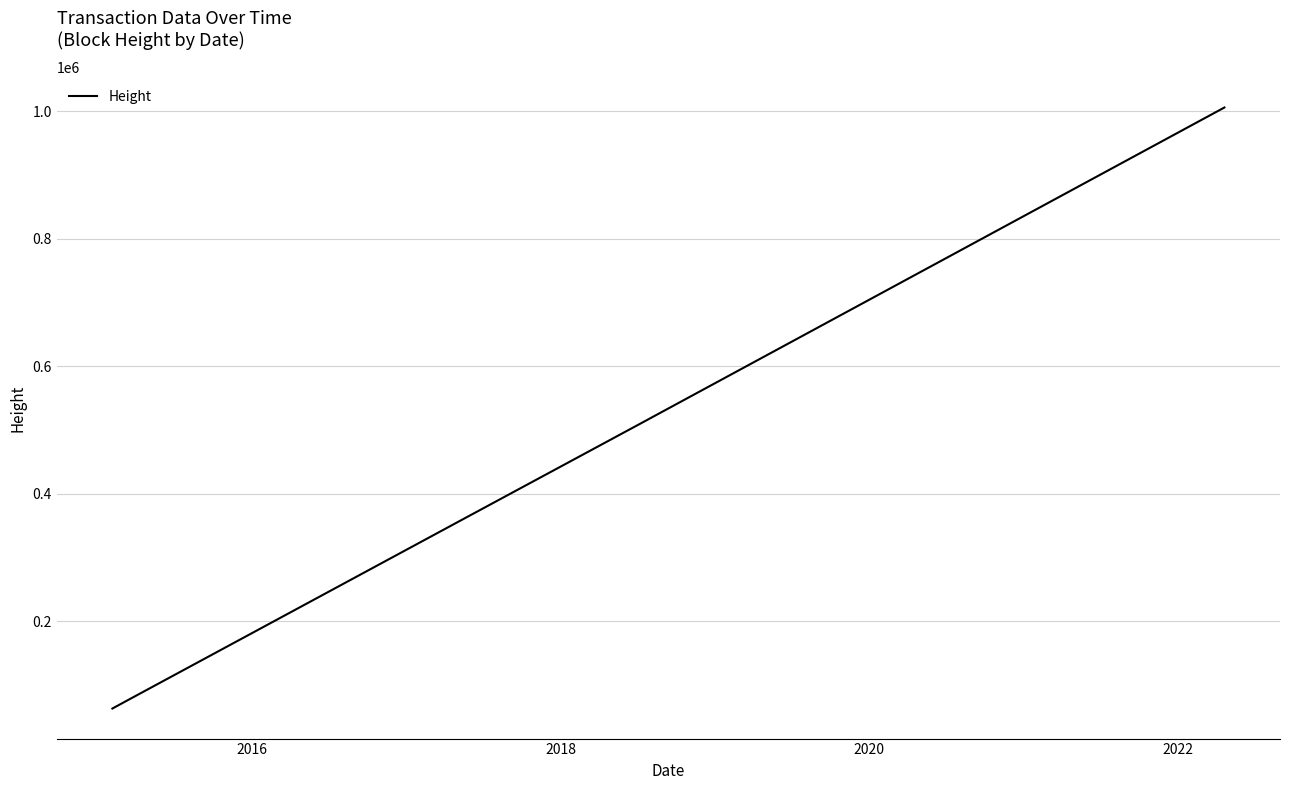

What is the smallest value displayed?

63176